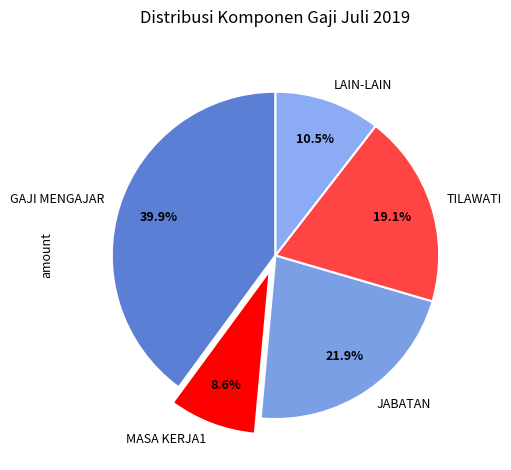

To the nearest percent, what is the difference between the MASA KERJA1 and TILAWATI slice percentages?

10%